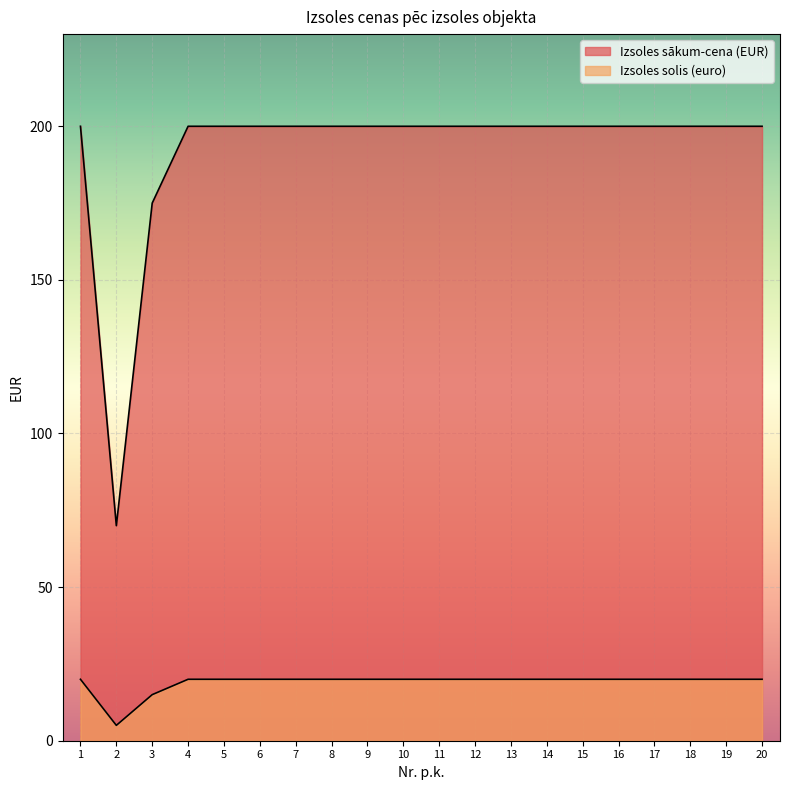

What are all the series names shown in the legend?

Izsoles sākum-cena (EUR), Izsoles solis (euro)